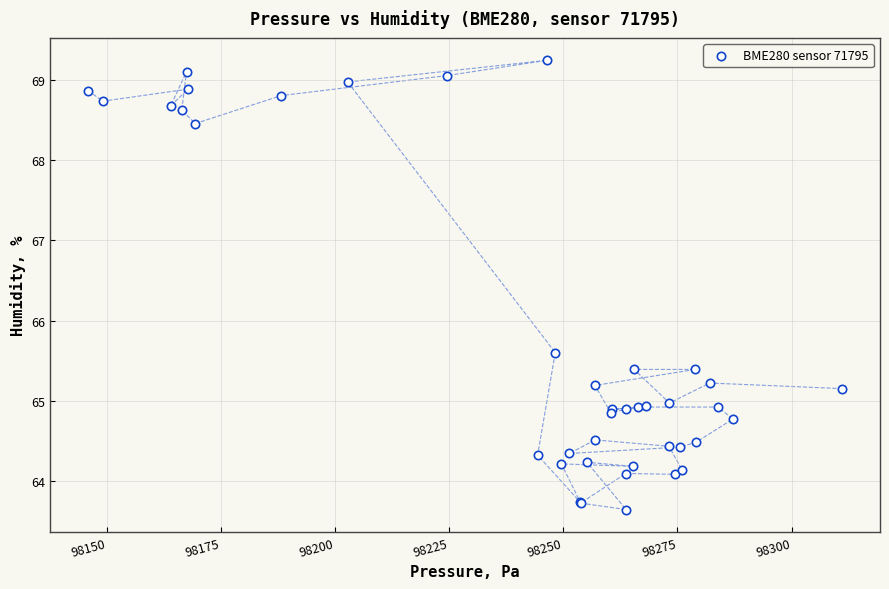

What Y value in the scatter plot is closest to 66?

65.6